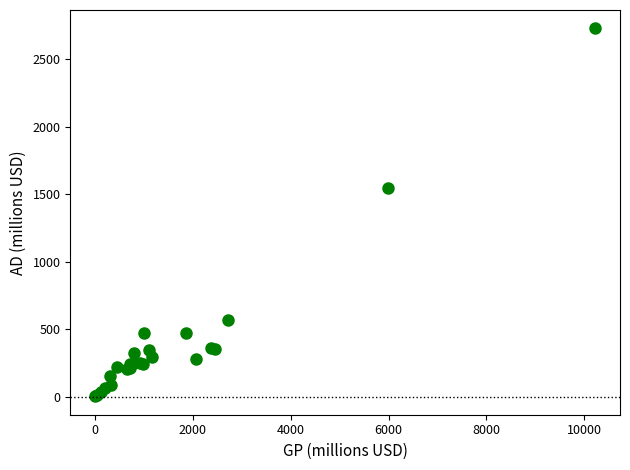

What Y value in the scatter plot is closest to 1365?

1548.0